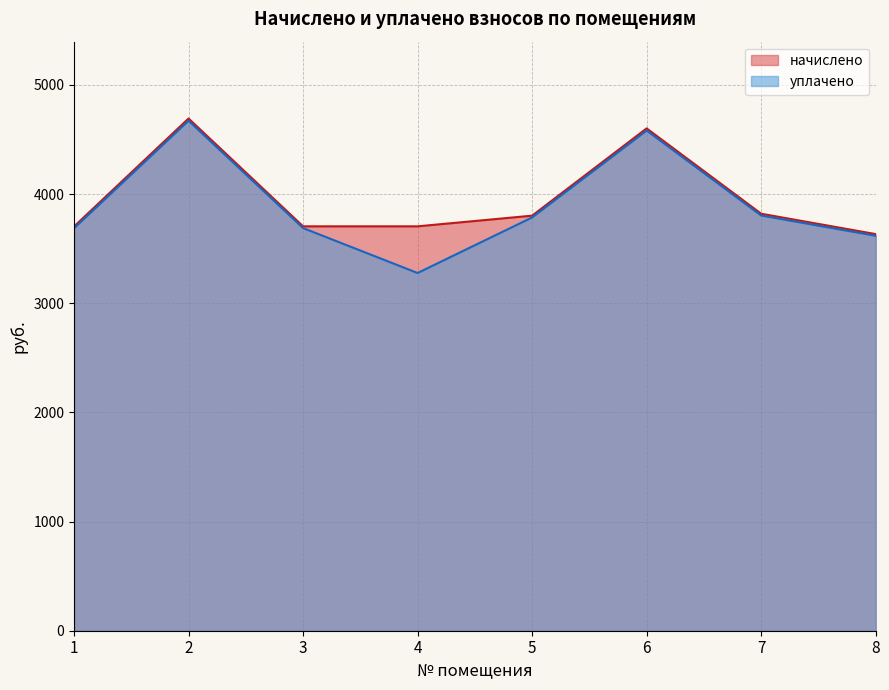

Count the number of data series in this chart.

2